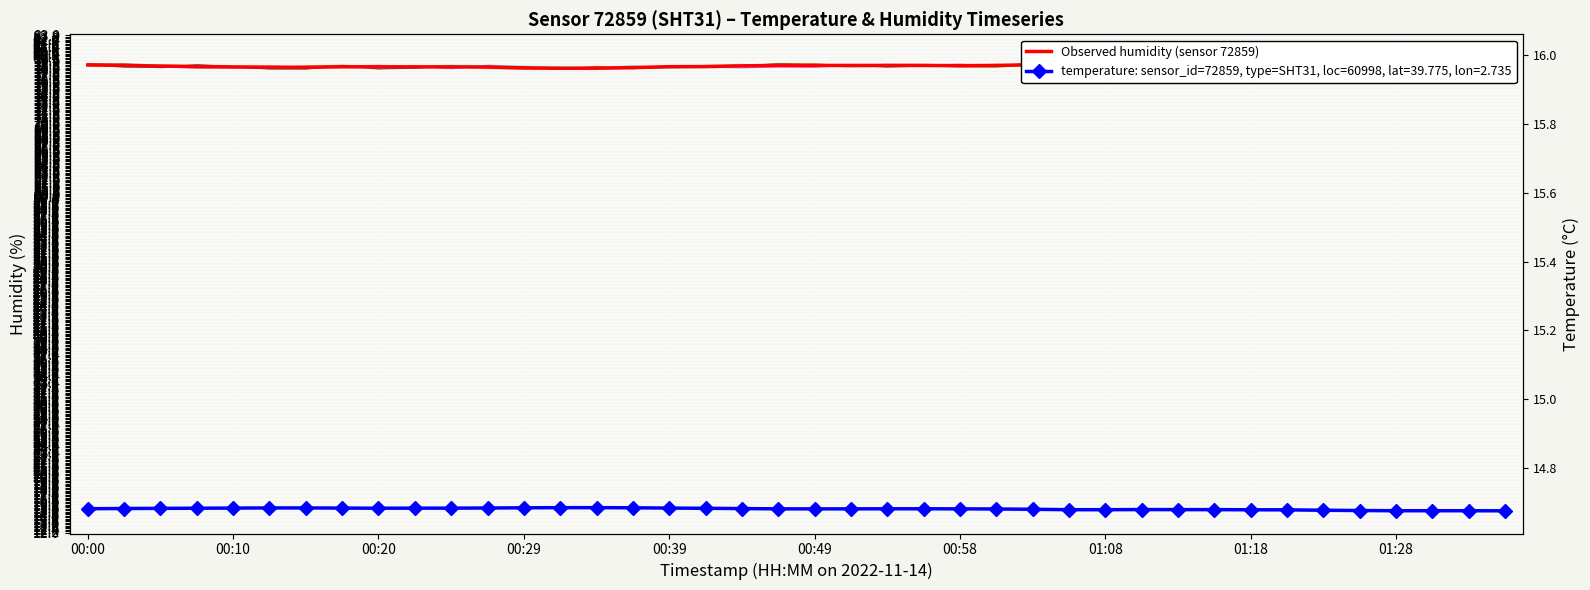

What is the difference between the second highest and minimum values?

1.3